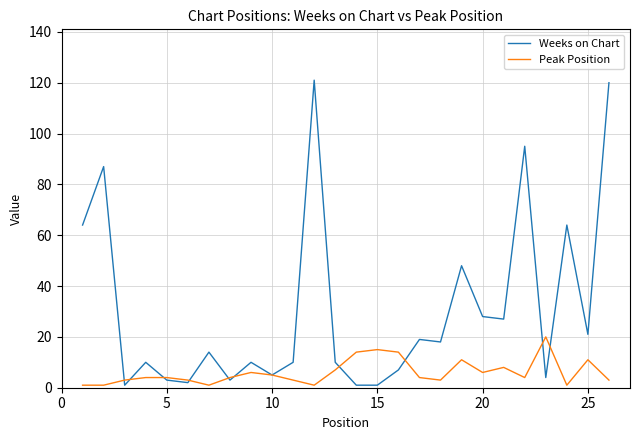

What are all the series names shown in the legend?

Weeks on Chart, Peak Position